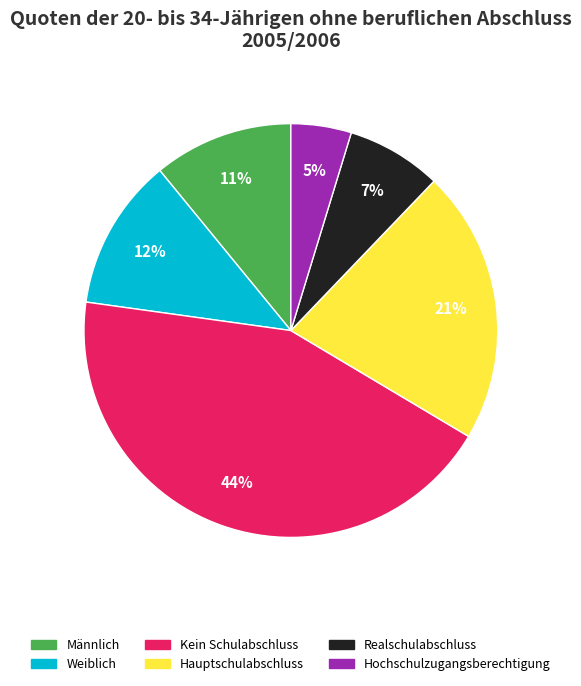

True or false: Kein Schulabschluss accounts for 44% of the total.

True